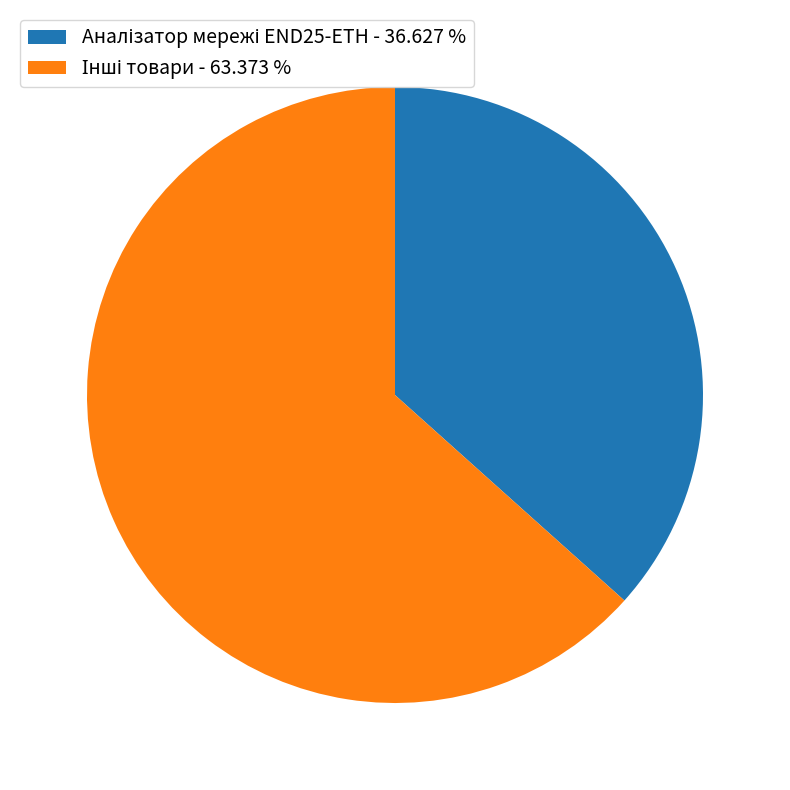

Is there any slice that represents more than half of the pie?

Yes